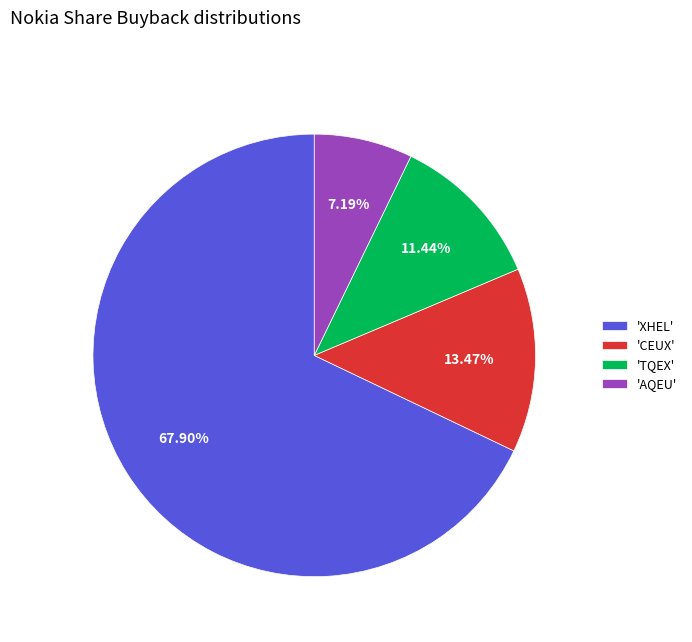

Do 'XHEL' and 'CEUX' together represent more than half of the pie?

Yes